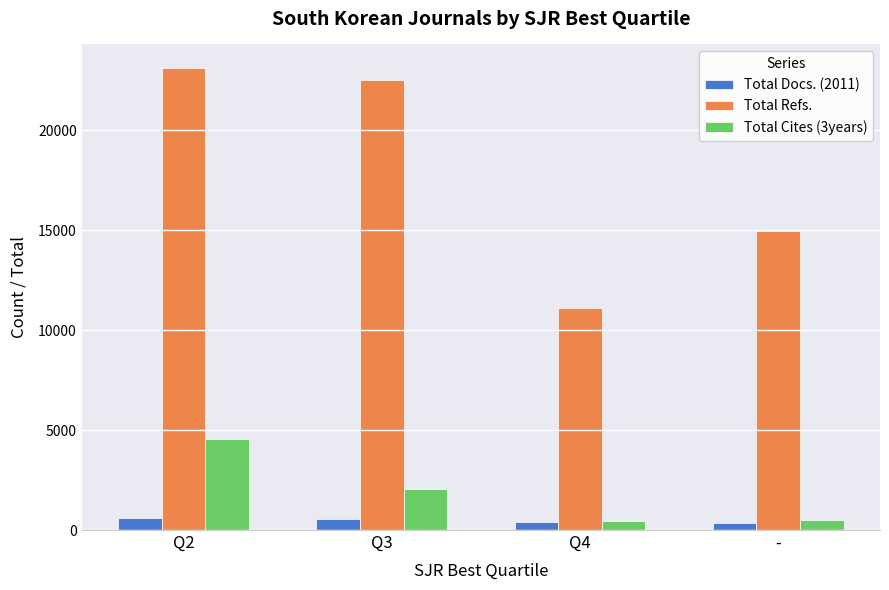

Where does the Total Docs. (2011) series first go above 569?

Q2